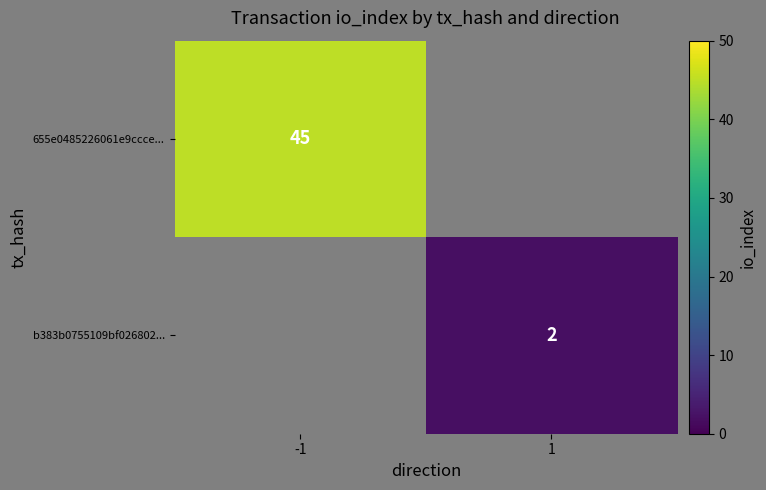

The 655e0485226061e9ccce... series shows 45 at -1. True or false?

True